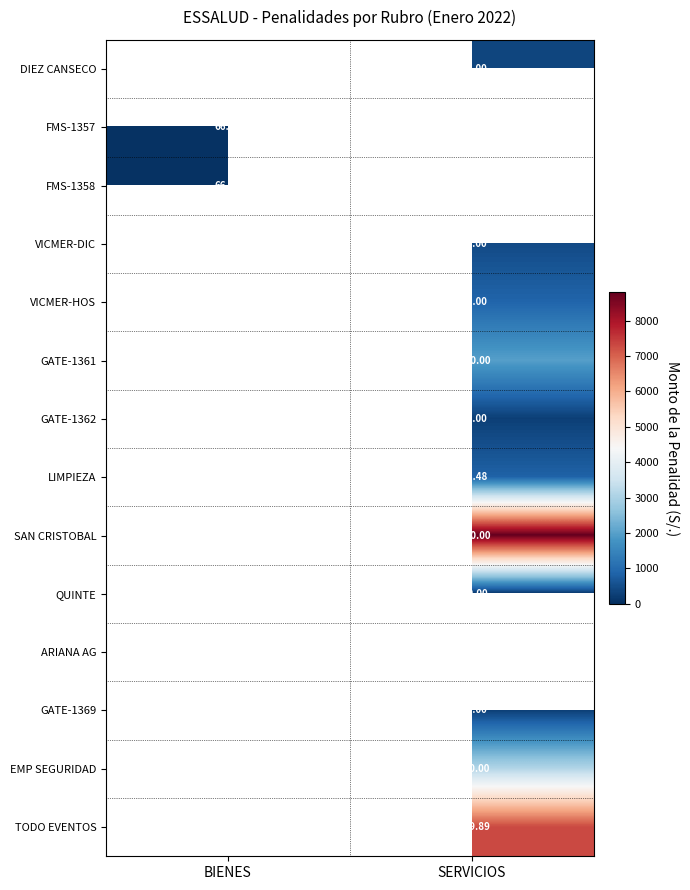

What is the highest value of the SAN CRISTOBAL series?

8800.0